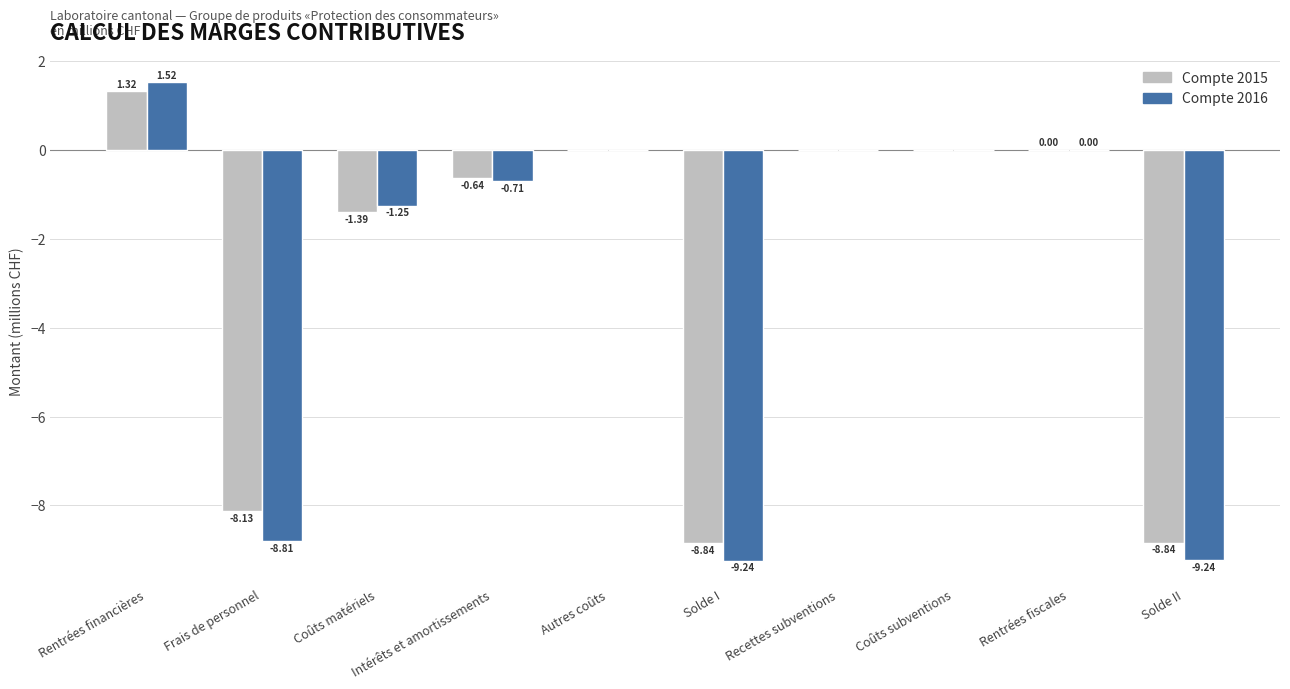

Are the bars grouped side by side (vs. stacked)?

Yes